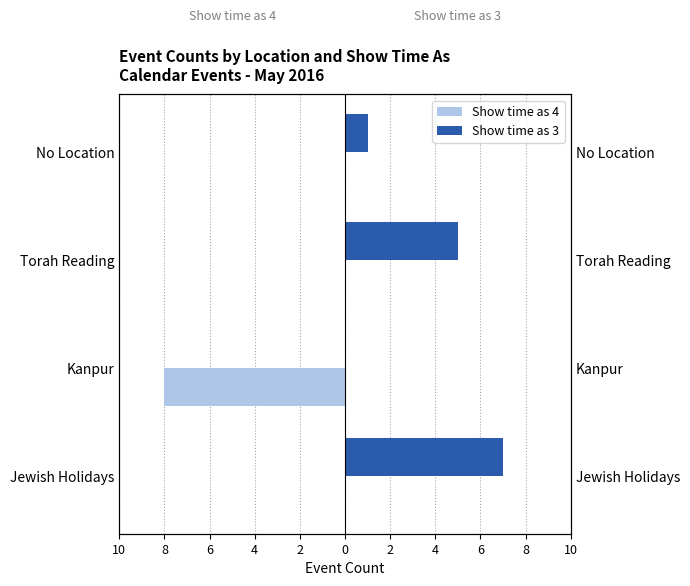

What is the difference between the maximum and minimum values in the Show time as 3 series?

7